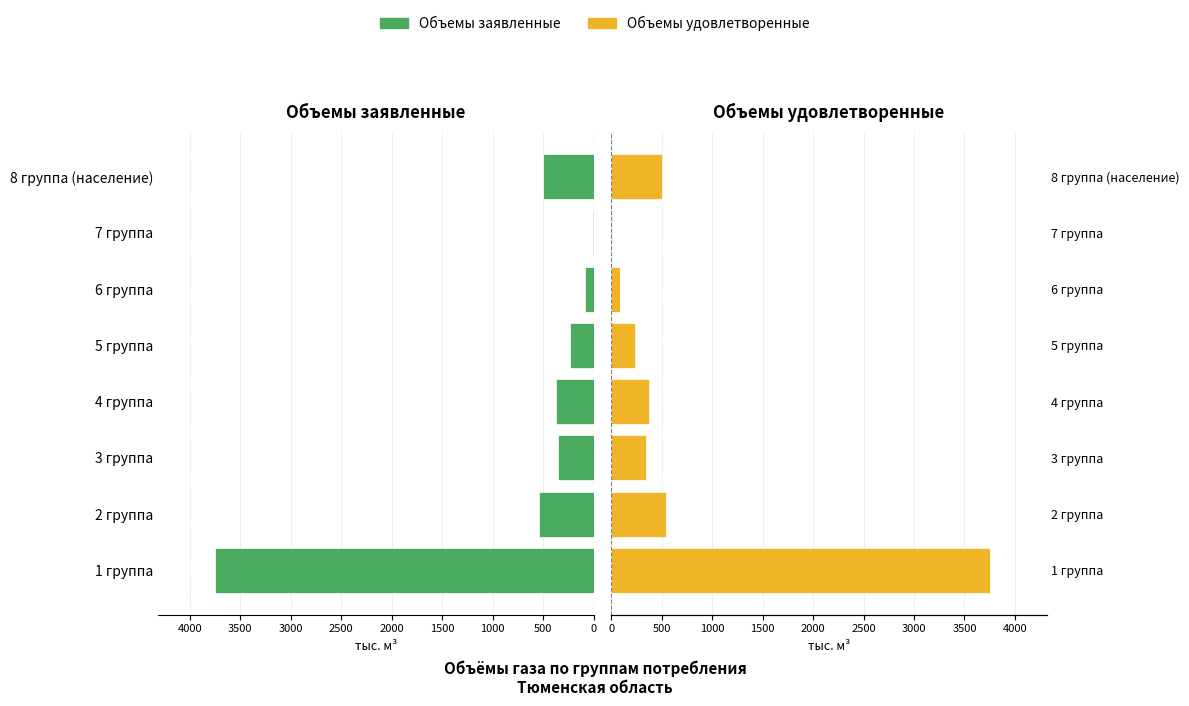

What is the maximum value for Объемы удовлетворенные?

3749.9